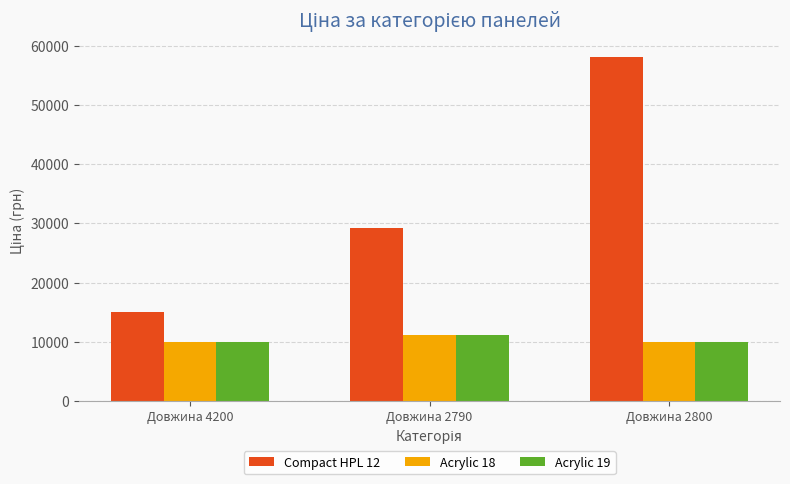

Where is Compact HPL 12 nearest to the value 36528?

Довжина 2790